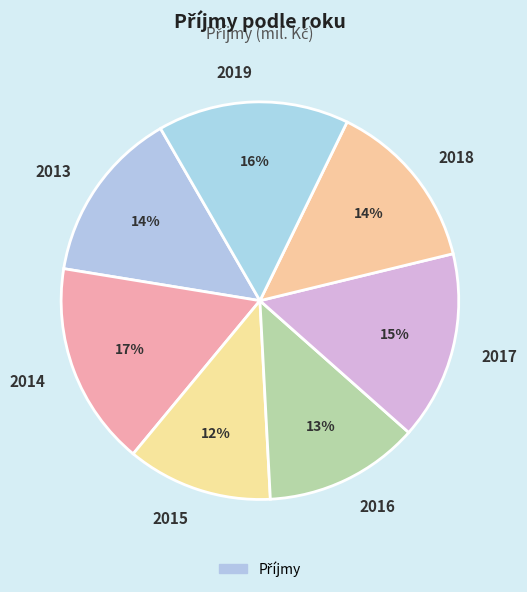

To the nearest percent, what portion does 2018 represent?

14%